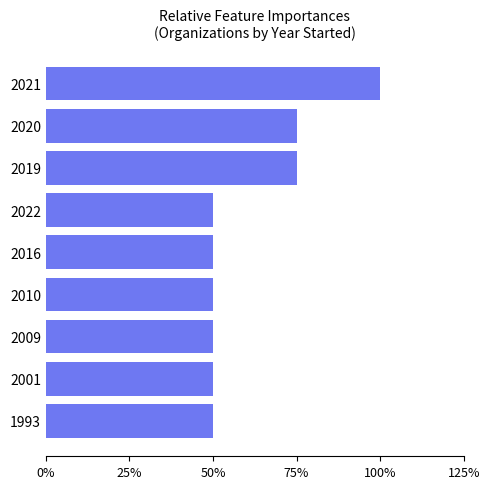

What is the sum of all values?

22